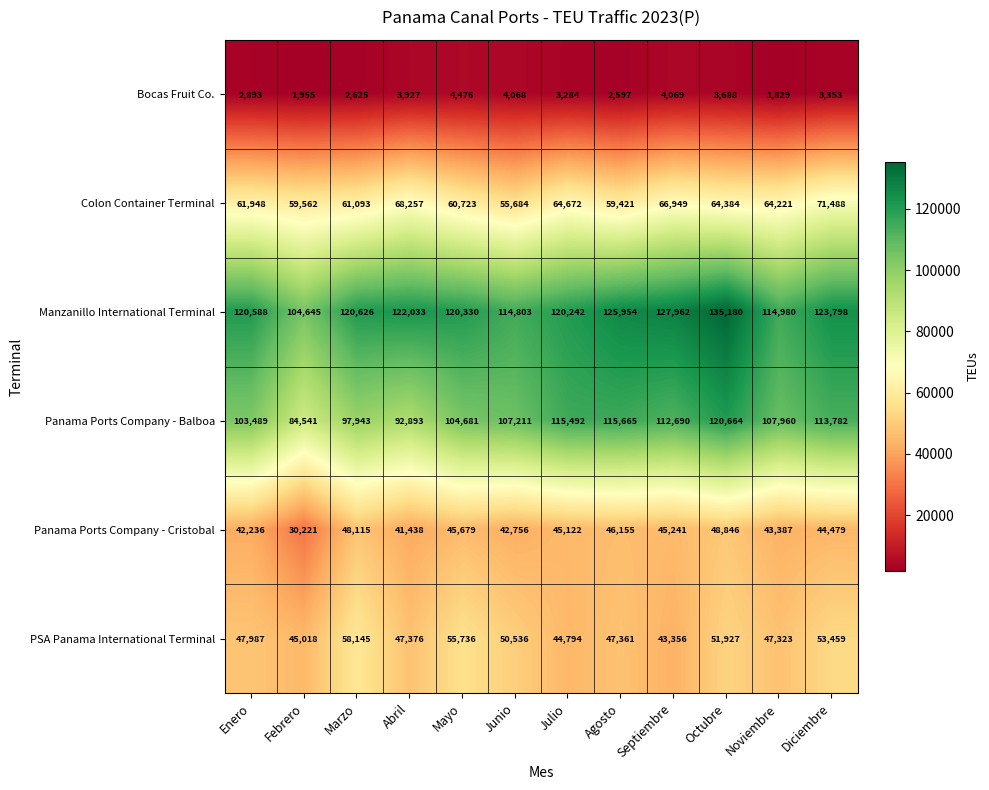

What is the difference between the Manzanillo International Terminal values at Septiembre and Febrero?

23317